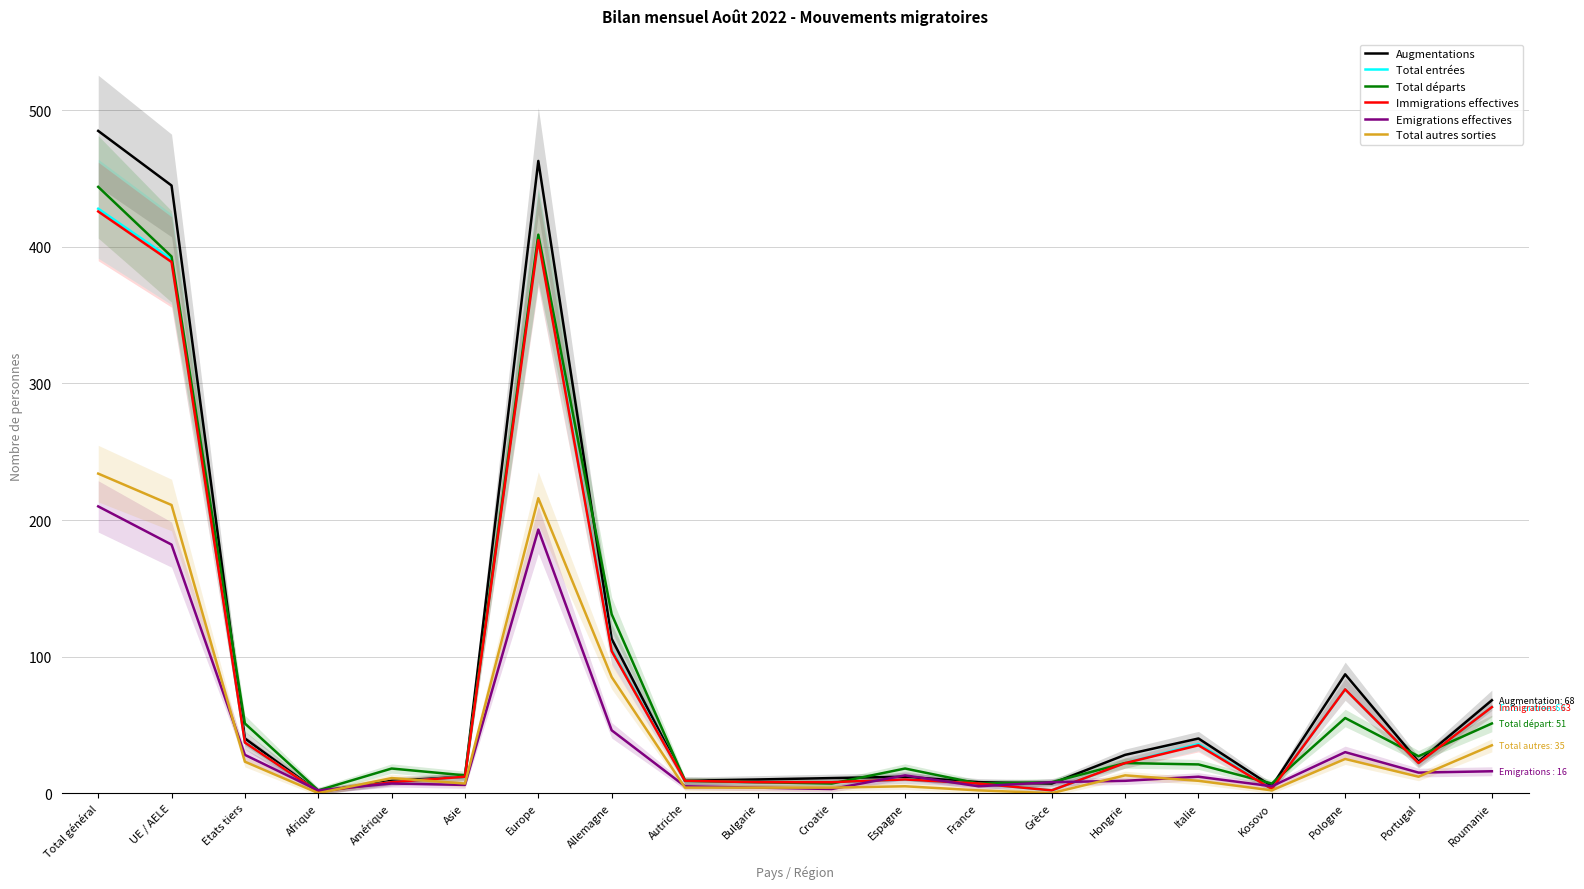

Which category has the highest value in the Total entrées series?

Total général